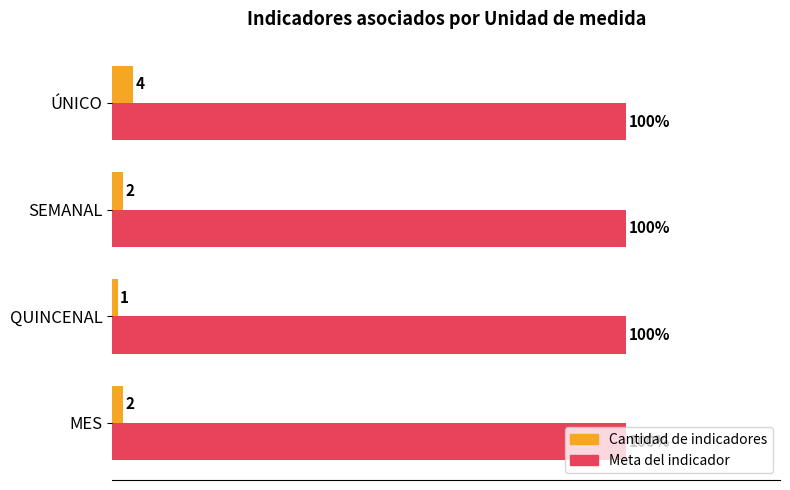

At which category does the chart reach its minimum across all series?

QUINCENAL